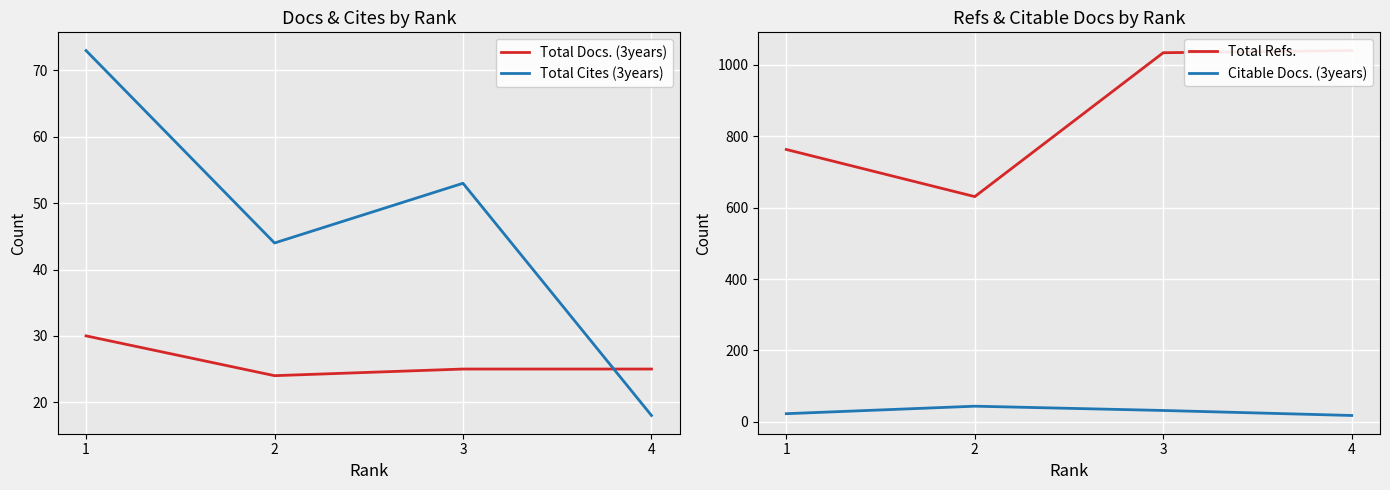

True or false: Total Refs. has a value of 210 at 1.

False